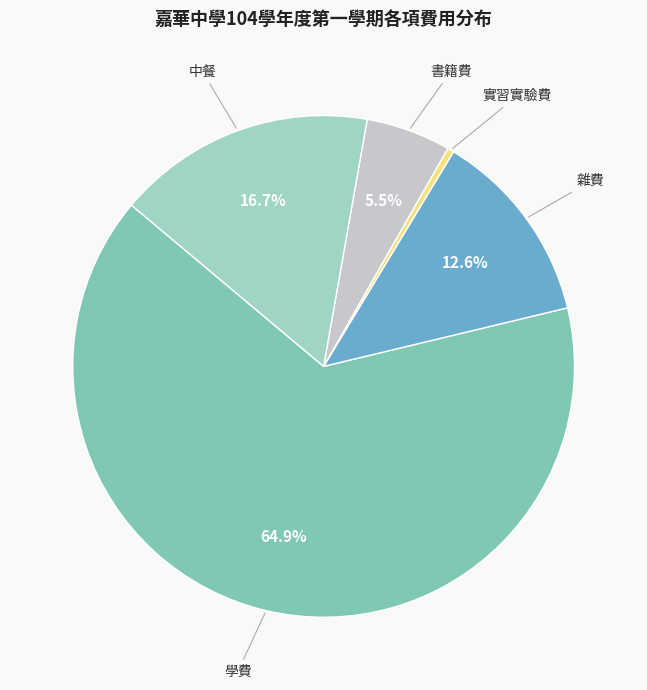

Count the number of slices in the pie.

5